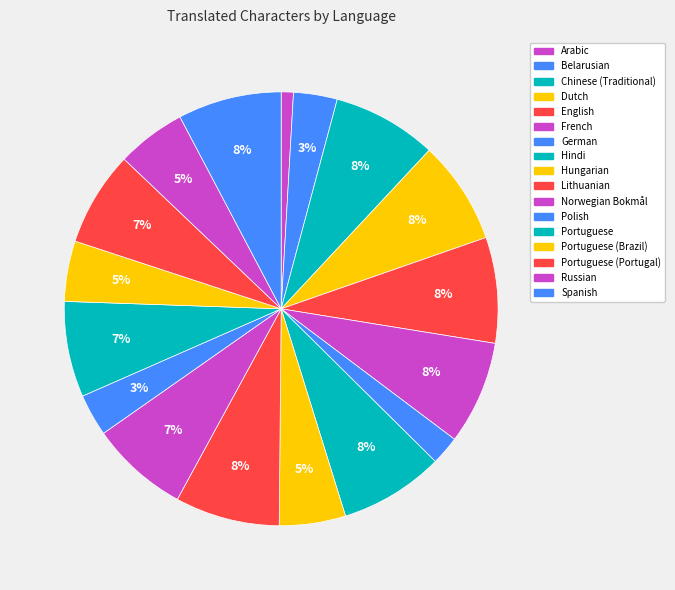

What is the change in value from Belarusian to Hungarian?

+1628